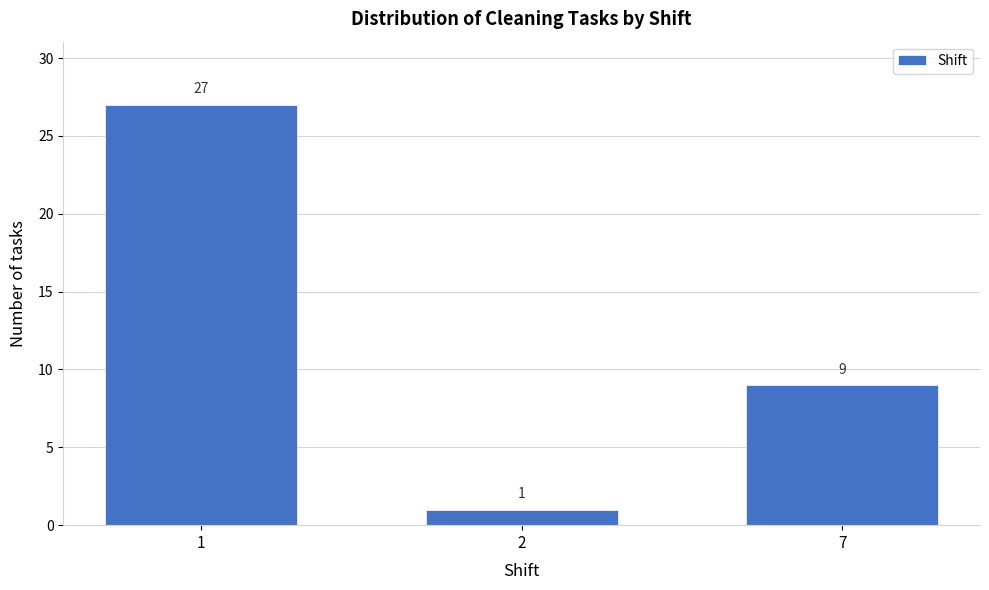

Reading left to right, transcribe all the data shown in this chart.

27	1	9